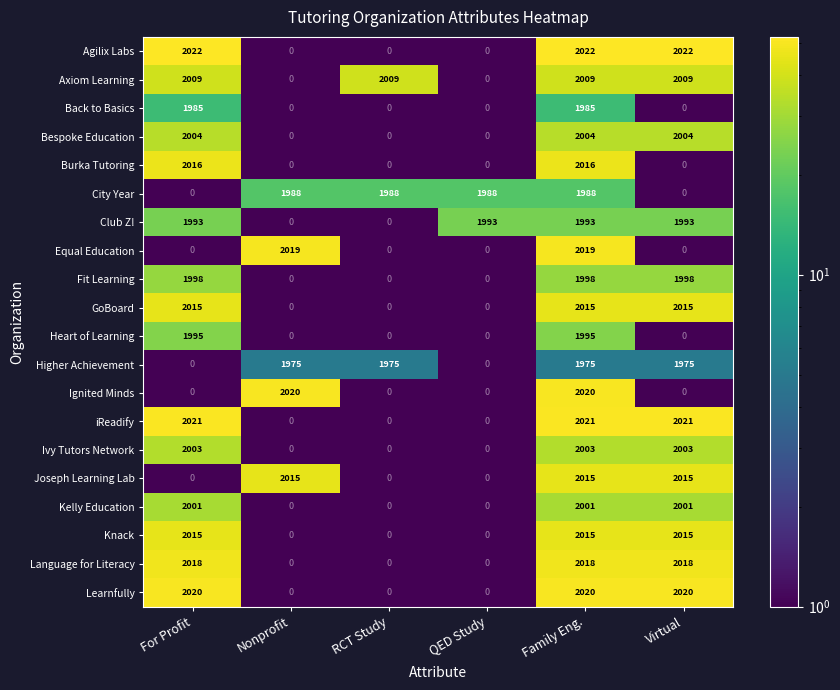

Is it true that Heart of Learning equals -881 at Virtual?

False